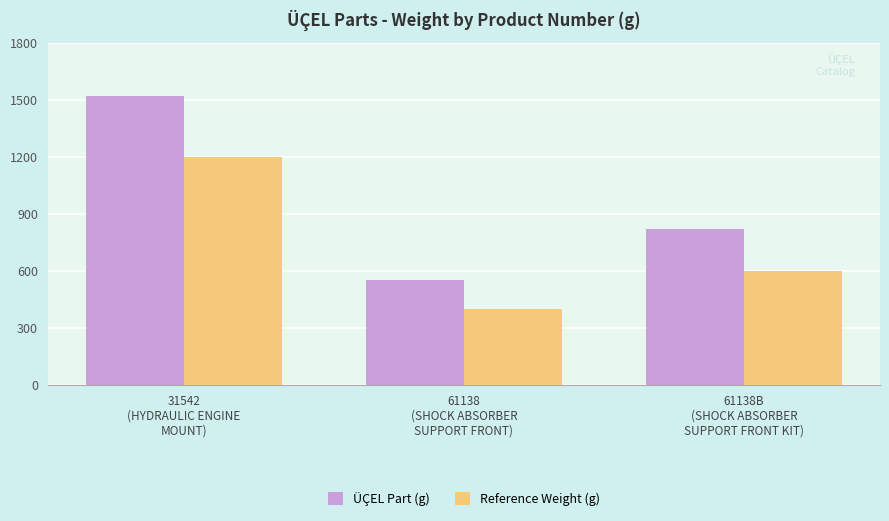

What is the value of the Reference Weight (g) bar at the 3rd from the left?

600